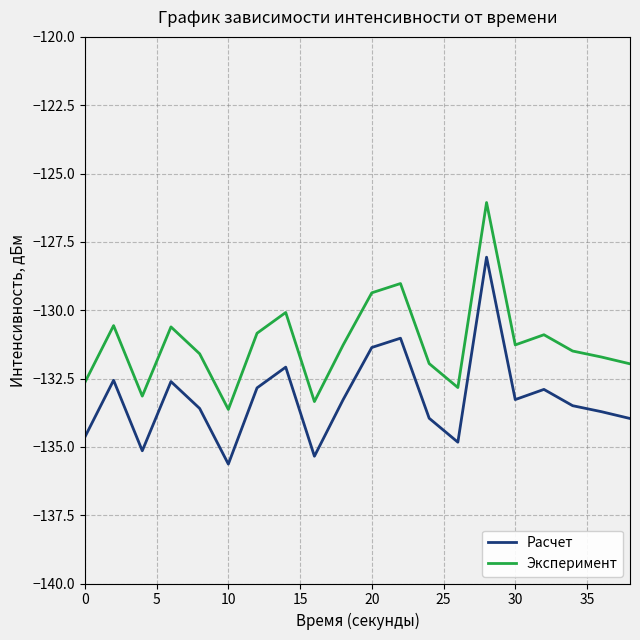

Rank the series by their maximum value, from highest to lowest.

Эксперимент, Расчет